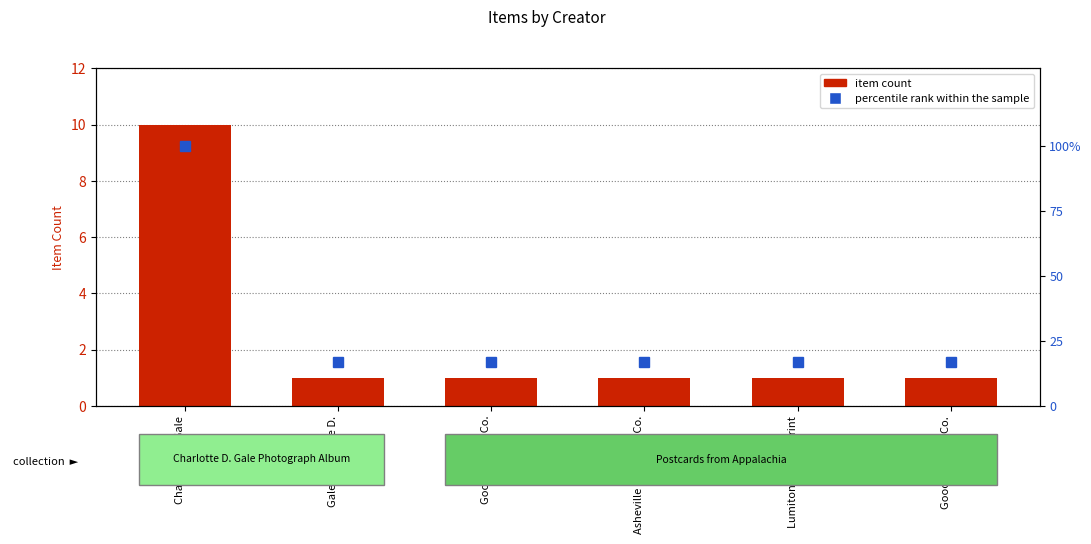

What is the label of the 2nd bar from the left?

Gale, Charlotte D.